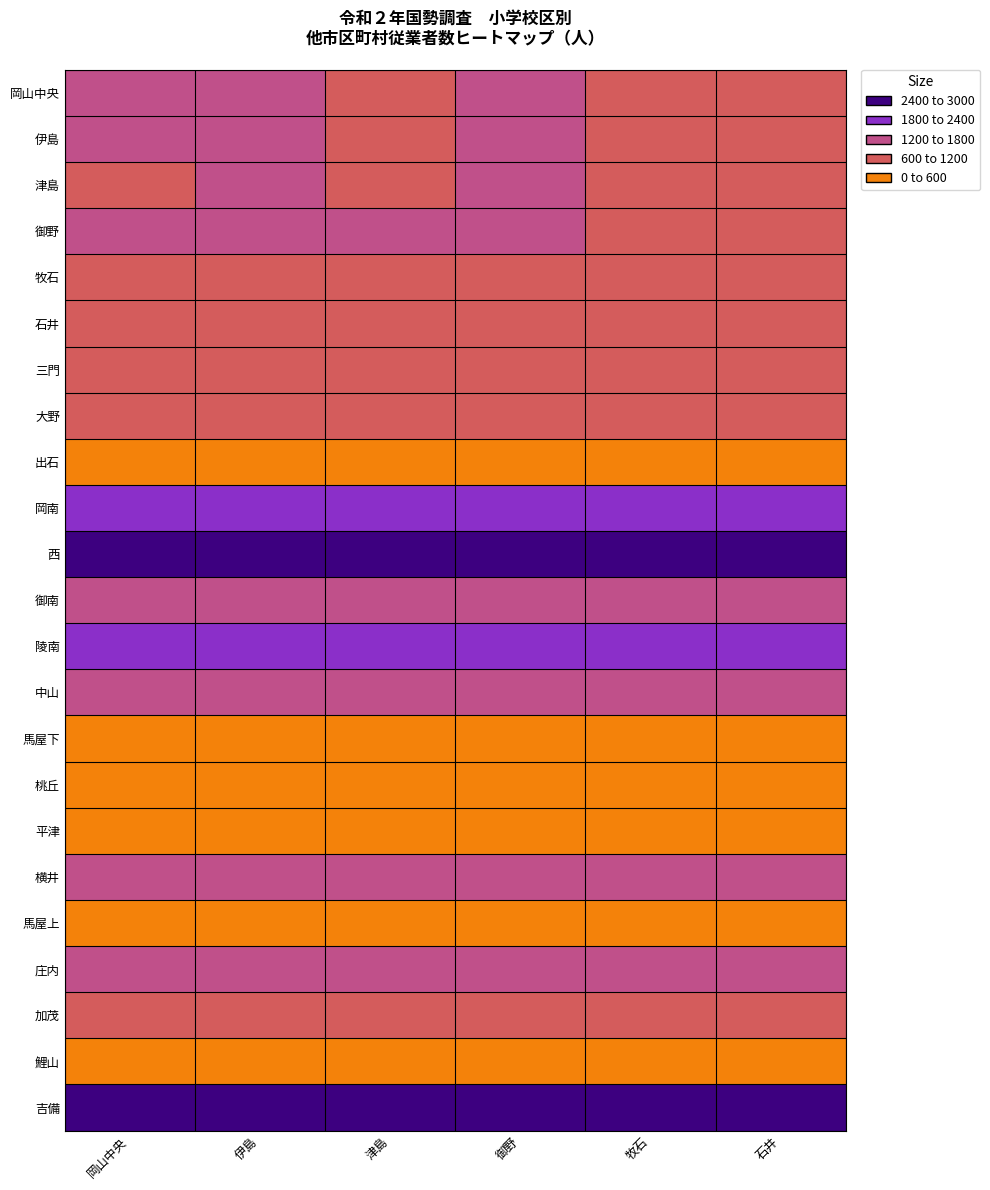

Reading left to right, transcribe all the data shown in this chart.

岡山中央: 岡山中央=1750	伊島=1337	津島=998	御野=1461	牧石=932	石井=675
伊島: 岡山中央=1337	伊島=1337	津島=998	御野=1461	牧石=932	石井=675
津島: 岡山中央=998	伊島=1337	津島=998	御野=1461	牧石=932	石井=675
御野: 岡山中央=1461	伊島=1461	津島=1461	御野=1461	牧石=932	石井=675
牧石: 岡山中央=932	伊島=932	津島=932	御野=932	牧石=932	石井=675
石井: 岡山中央=675	伊島=675	津島=675	御野=675	牧石=675	石井=675
三門: 岡山中央=1017	伊島=1017	津島=1017	御野=1017	牧石=1017	石井=1017
大野: 岡山中央=833	伊島=833	津島=833	御野=833	牧石=833	石井=833
出石: 岡山中央=406	伊島=406	津島=406	御野=406	牧石=406	石井=406
岡南: 岡山中央=1966	伊島=1966	津島=1966	御野=1966	牧石=1966	石井=1966
西: 岡山中央=2495	伊島=2495	津島=2495	御野=2495	牧石=2495	石井=2495
御南: 岡山中央=1785	伊島=1785	津島=1785	御野=1785	牧石=1785	石井=1785
陵南: 岡山中央=1958	伊島=1958	津島=1958	御野=1958	牧石=1958	石井=1958
中山: 岡山中央=1240	伊島=1240	津島=1240	御野=1240	牧石=1240	石井=1240
馬屋下: 岡山中央=207	伊島=207	津島=207	御野=207	牧石=207	石井=207
桃丘: 岡山中央=355	伊島=355	津島=355	御野=355	牧石=355	石井=355
平津: 岡山中央=355	伊島=355	津島=355	御野=355	牧石=355	石井=355
横井: 岡山中央=1552	伊島=1552	津島=1552	御野=1552	牧石=1552	石井=1552
馬屋上: 岡山中央=81	伊島=81	津島=81	御野=81	牧石=81	石井=81
庄内: 岡山中央=1630	伊島=1630	津島=1630	御野=1630	牧石=1630	石井=1630
加茂: 岡山中央=655	伊島=655	津島=655	御野=655	牧石=655	石井=655
鯉山: 岡山中央=383	伊島=383	津島=383	御野=383	牧石=383	石井=383
吉備: 岡山中央=2882	伊島=2882	津島=2882	御野=2882	牧石=2882	石井=2882